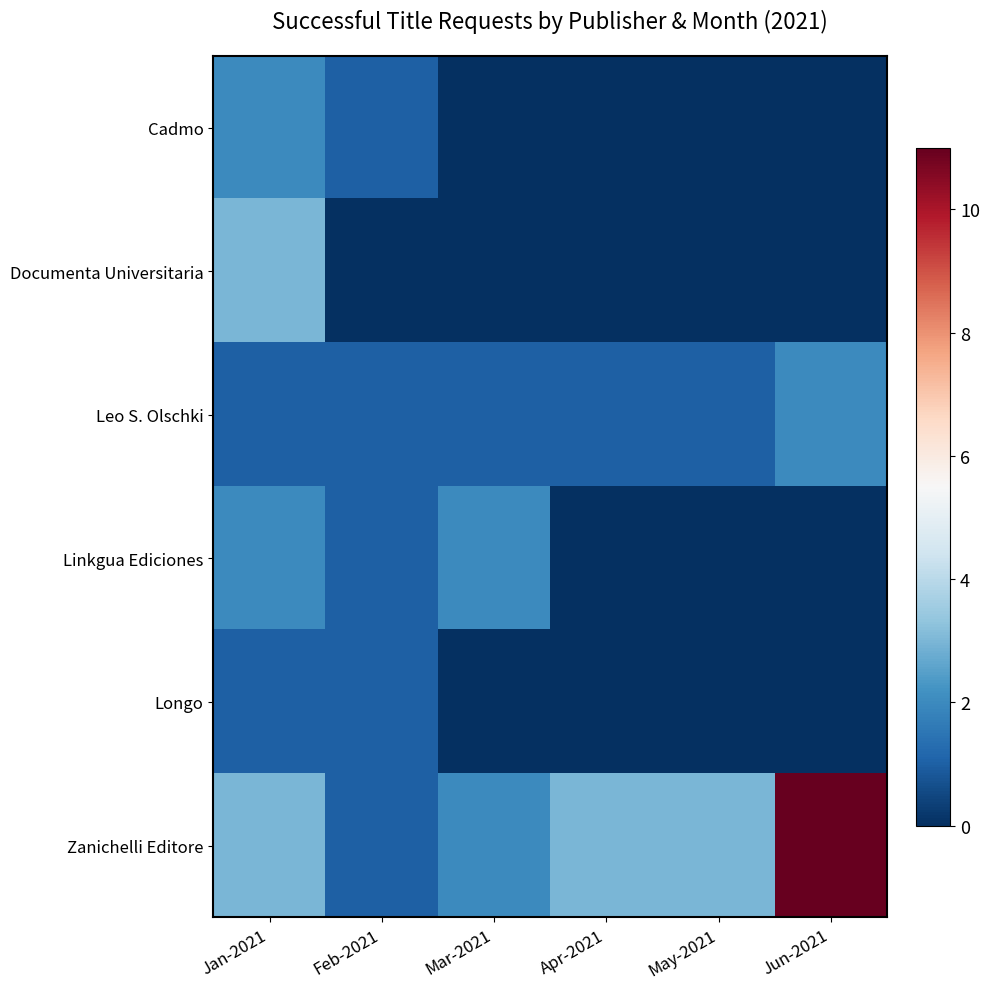

What is the total value across all series at Jan-2021?

12